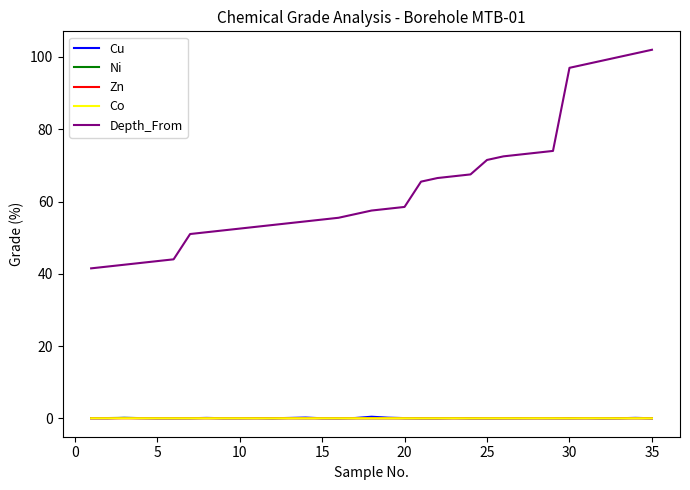

True or false: Ni and Zn cross at least once.

False